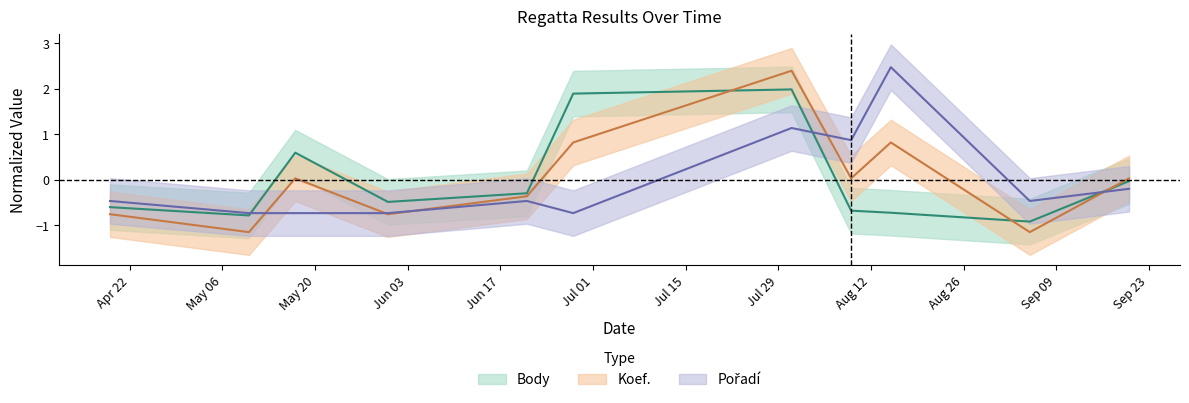

List the series in order of their peak value, lowest first.

Body, Koef., Pořadí